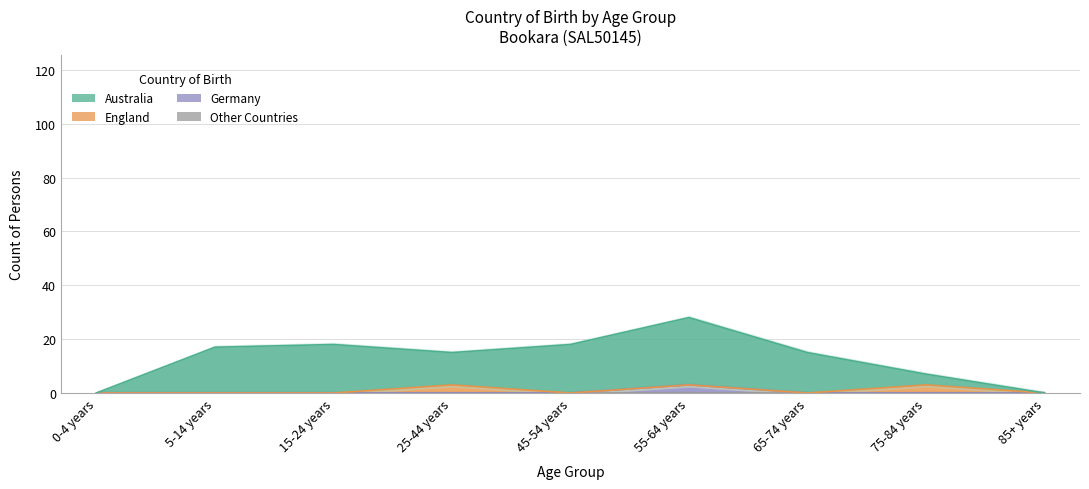

What is the maximum value for Germany?

3